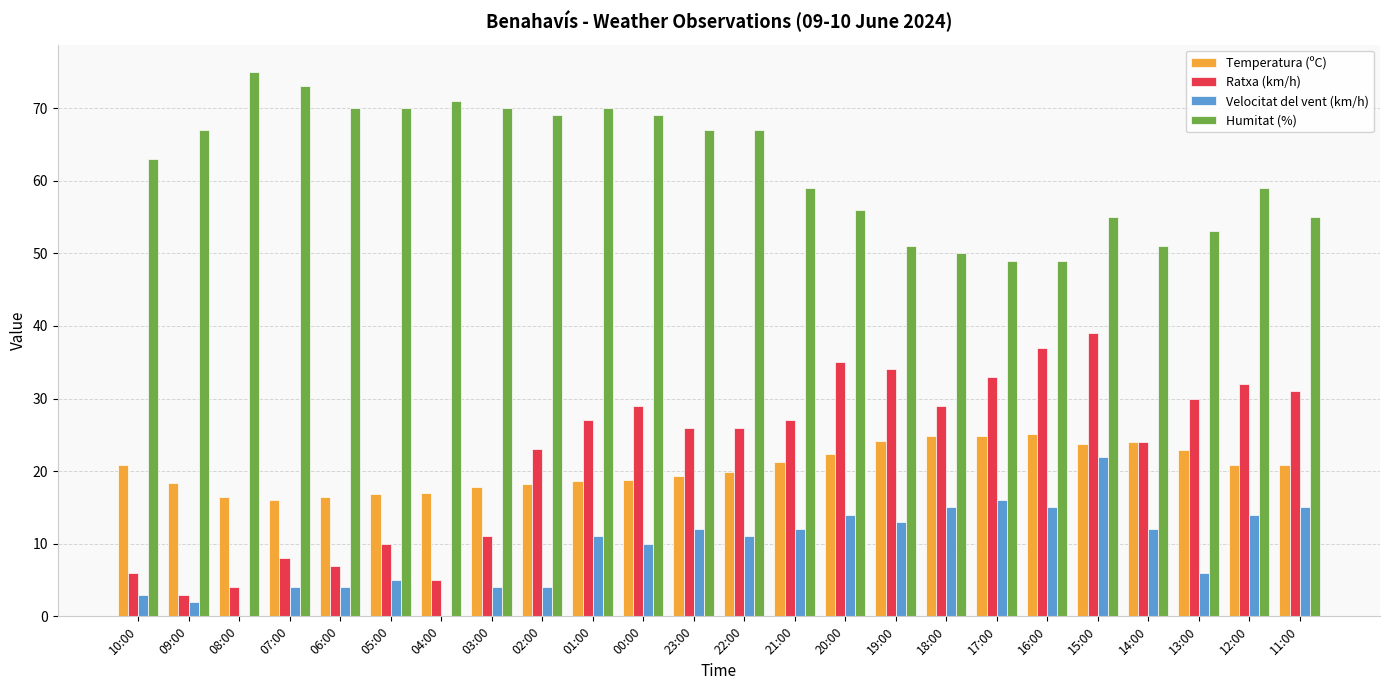

At which category is the sum across all series the highest?

15:00